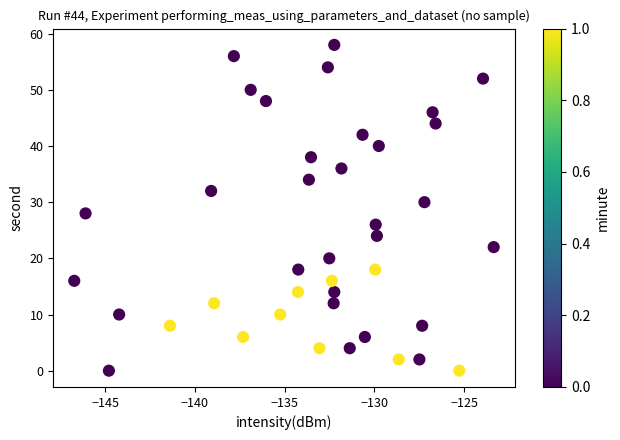

What is the range of Y values (max minus min)?

58